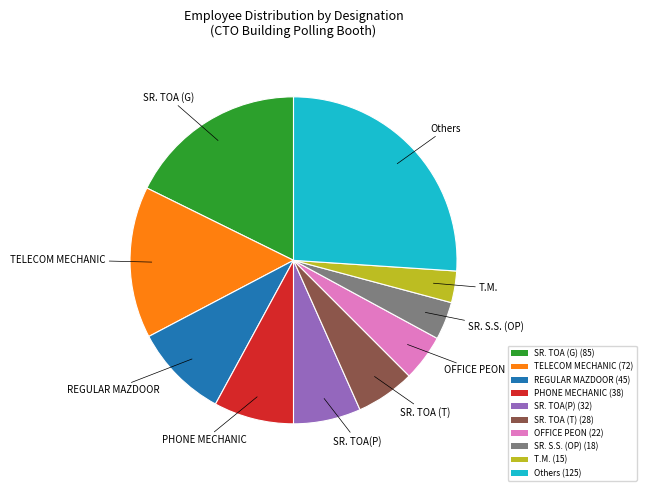

Approximately how many times larger is the value at SR. TOA (G) (85) compared to SR. TOA(P) (32)?

2.7